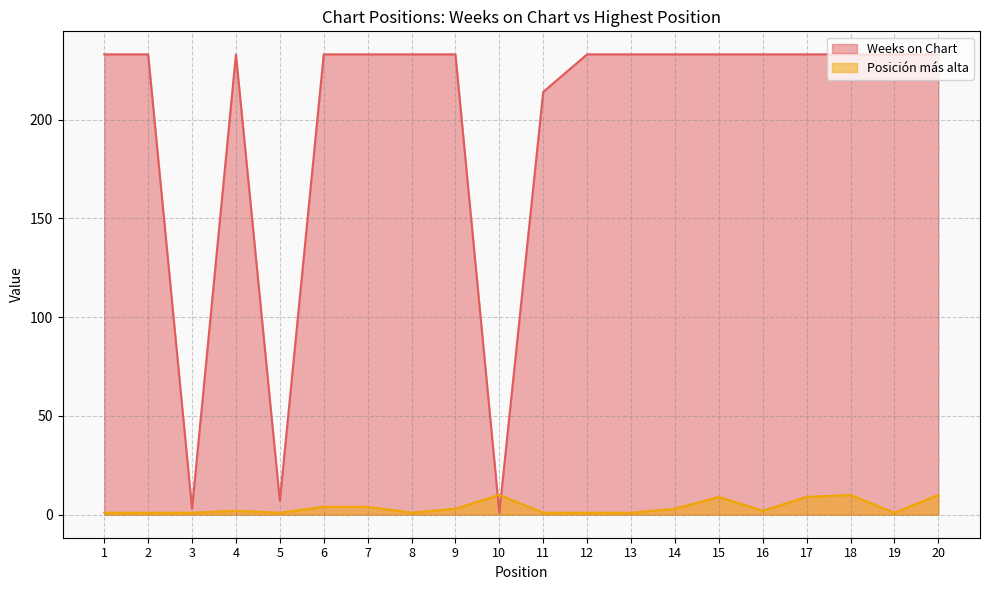

Which series ends up on top after the final intersection of Posición más alta and Weeks on Chart?

Weeks on Chart